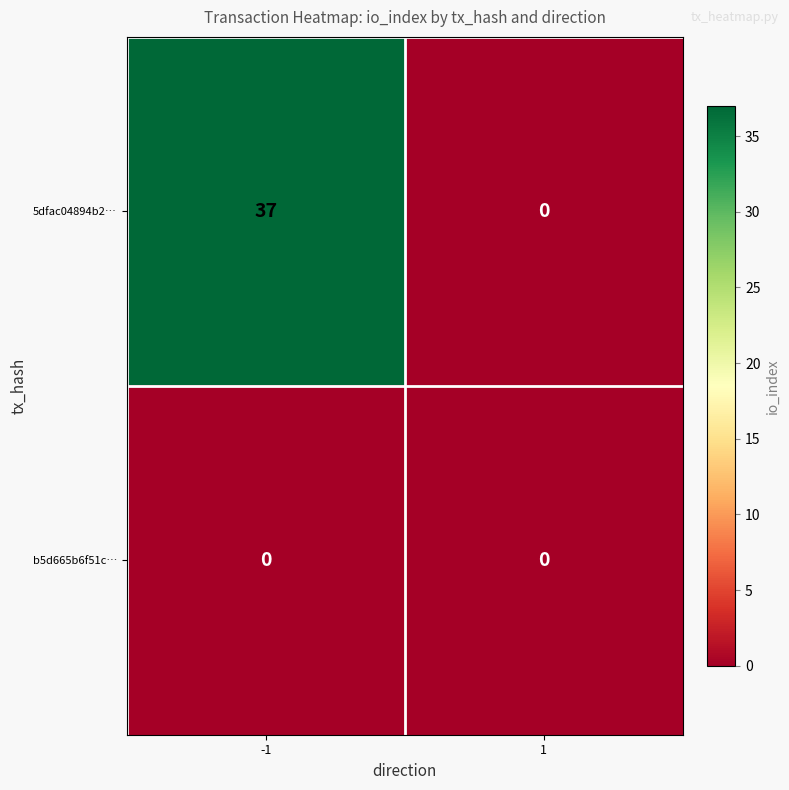

True or false: 5dfac04894b2… has a value of -18 at 1.

False